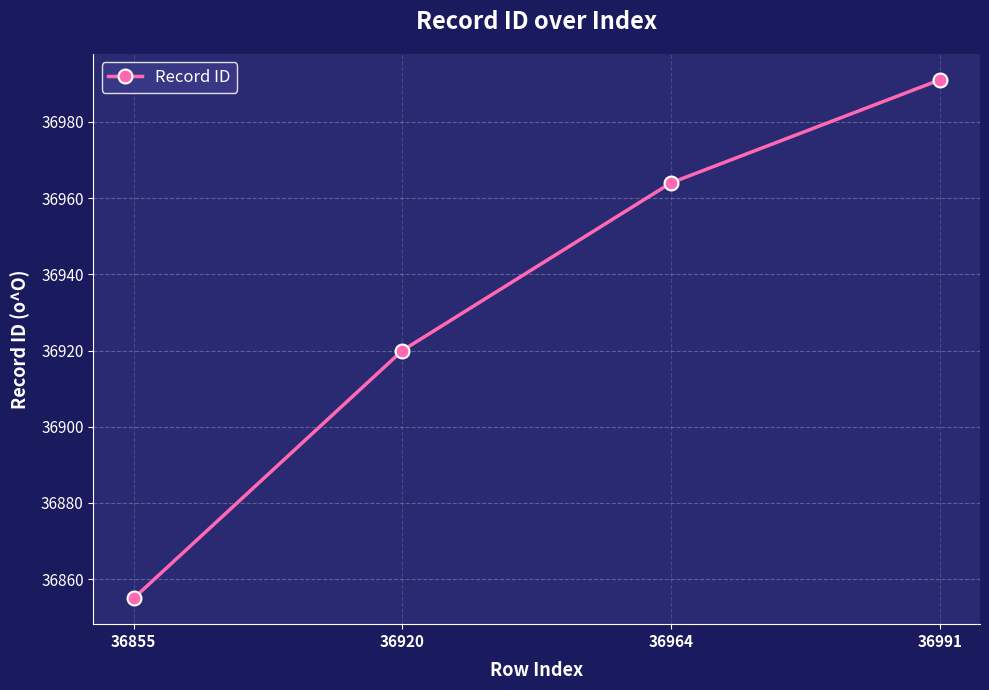

What is the difference between the second highest and minimum values?

109